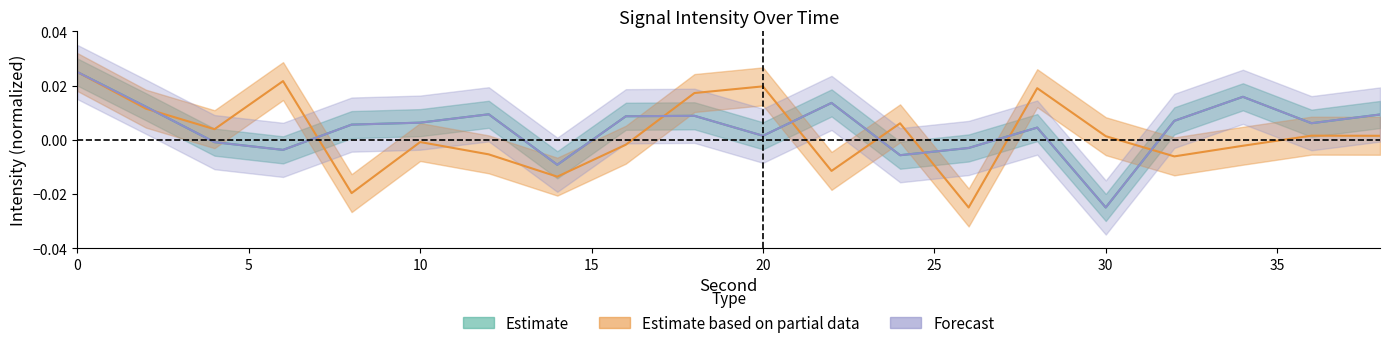

True or false: Estimate based on partial data has more than 1 points higher than both neighbors.

True